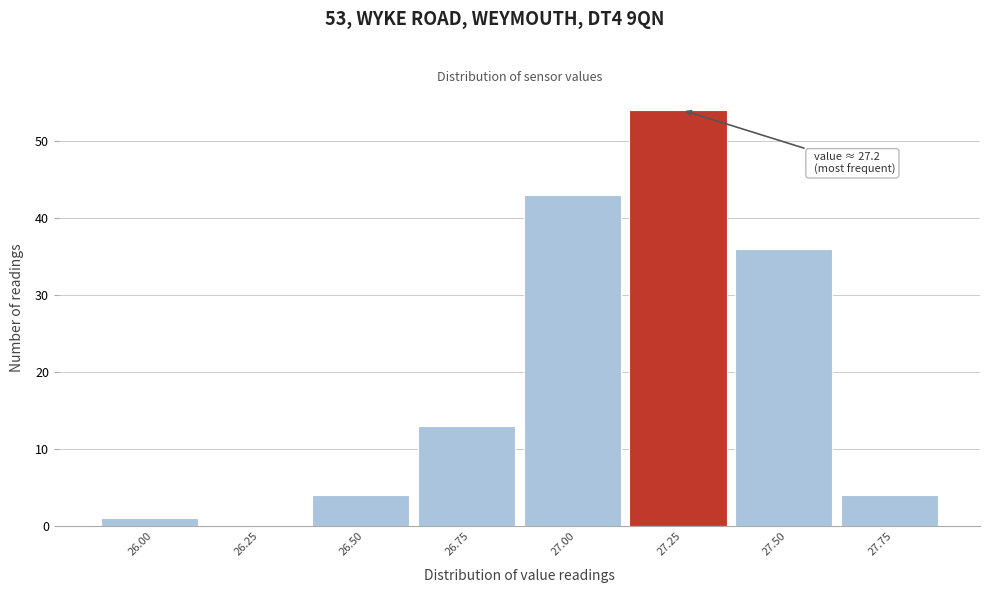

Which range on the x-axis has the tallest bar?

27.125 to 27.375